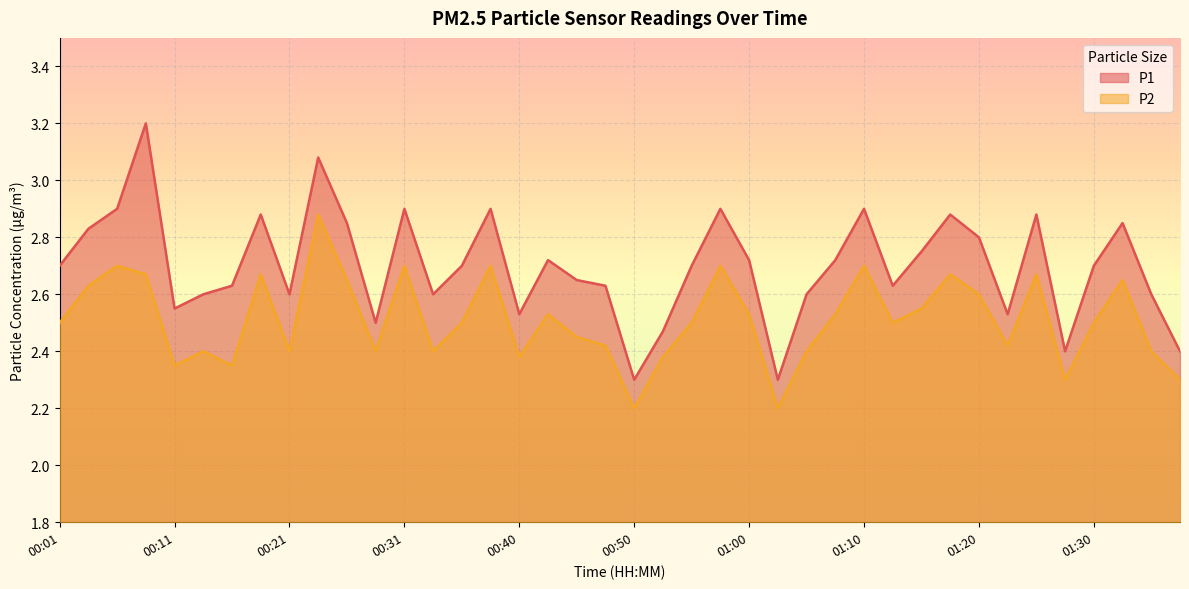

What is the difference between the maximum and minimum values in the P2 series?

0.7